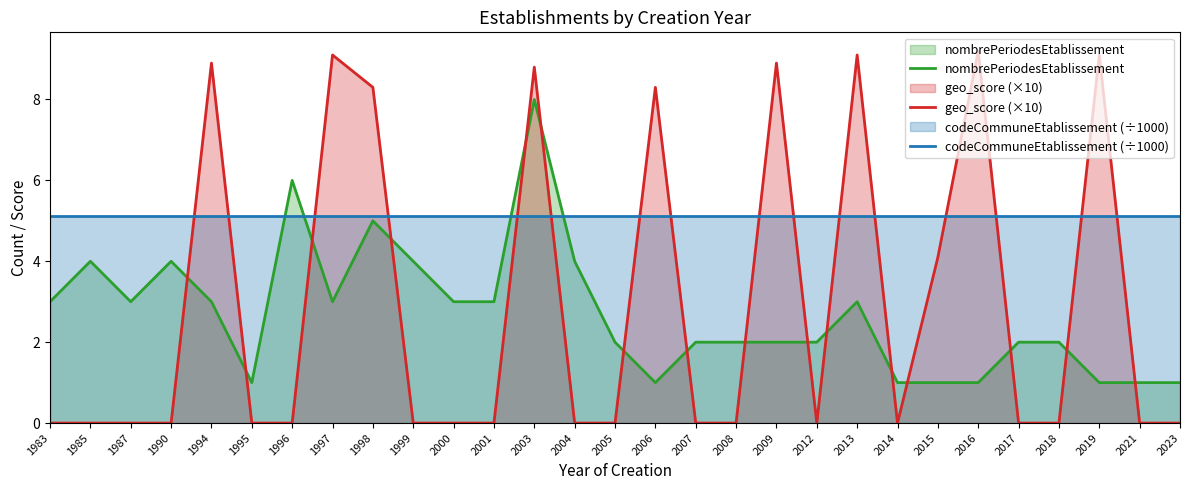

What is the difference between the second highest and minimum values in the nombrePeriodesEtablissement series?

5.0